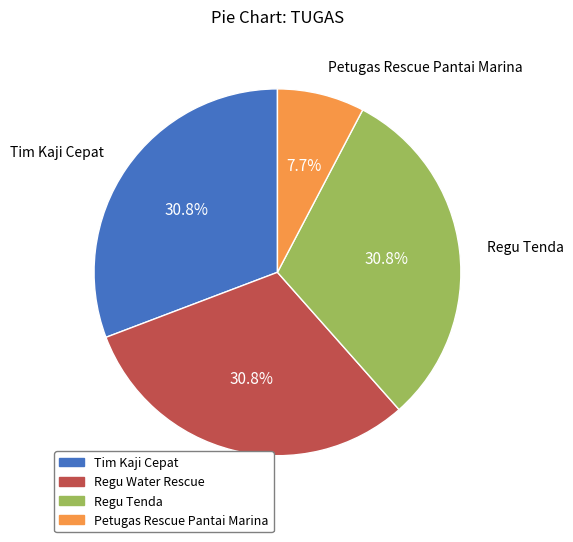

What percentage is the Regu Water Rescue slice, to the nearest percent?

31%